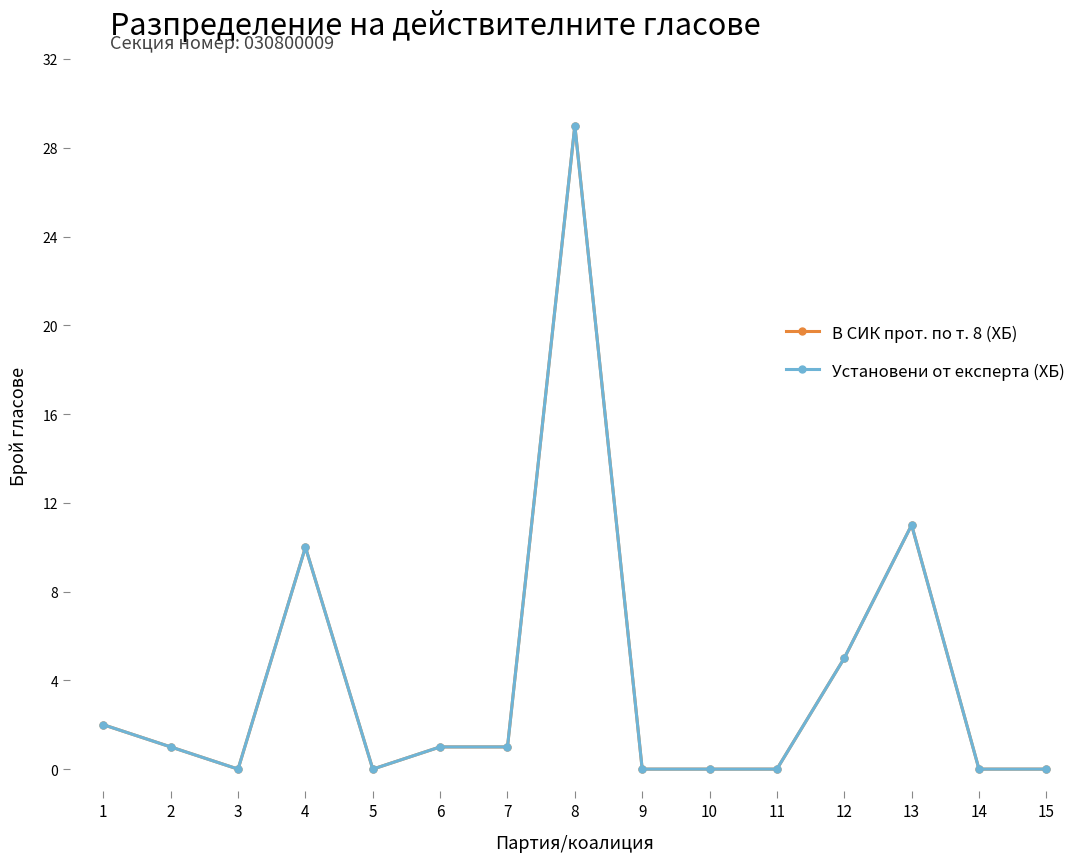

How many data points in В СИК прот. по т. 8 (ХБ) are above 1?

5